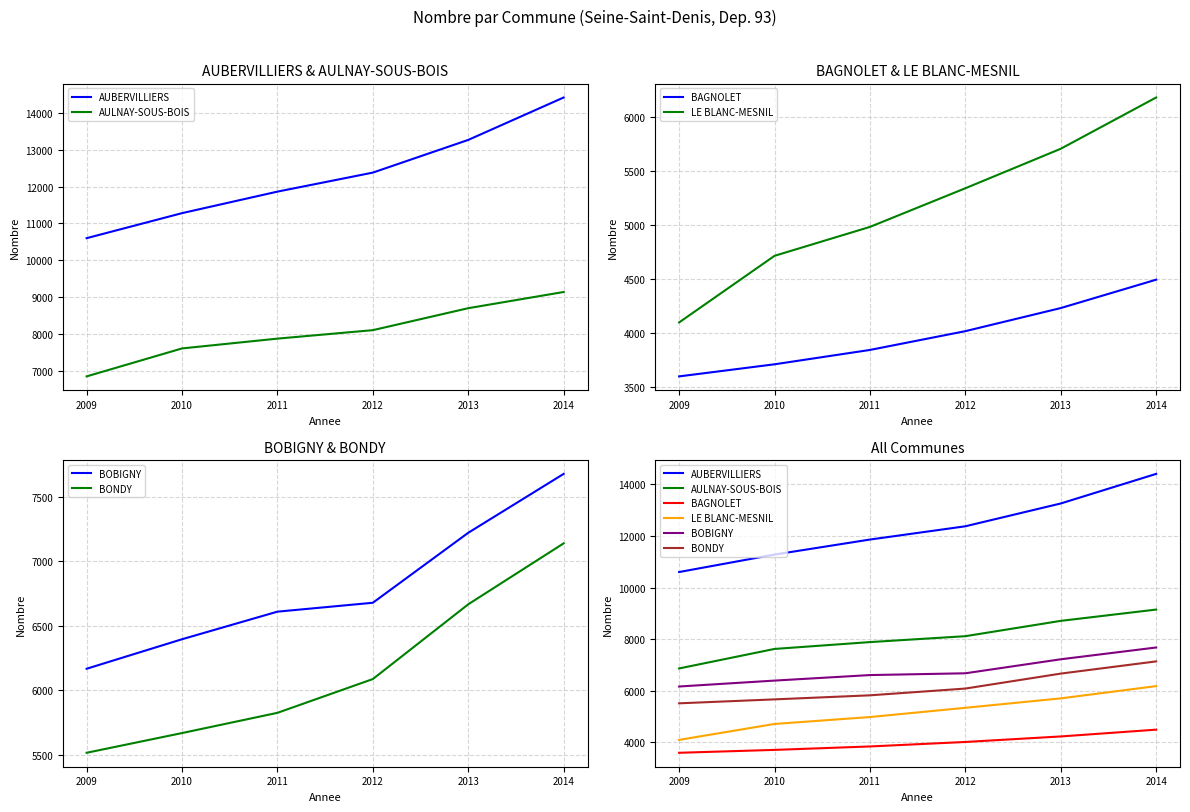

True or false: BOBIGNY and AULNAY-SOUS-BOIS cross at least once.

False